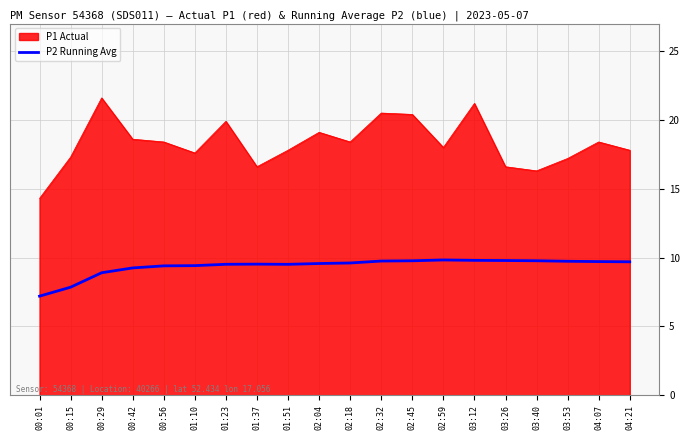

What position from the right is 02:32?

9